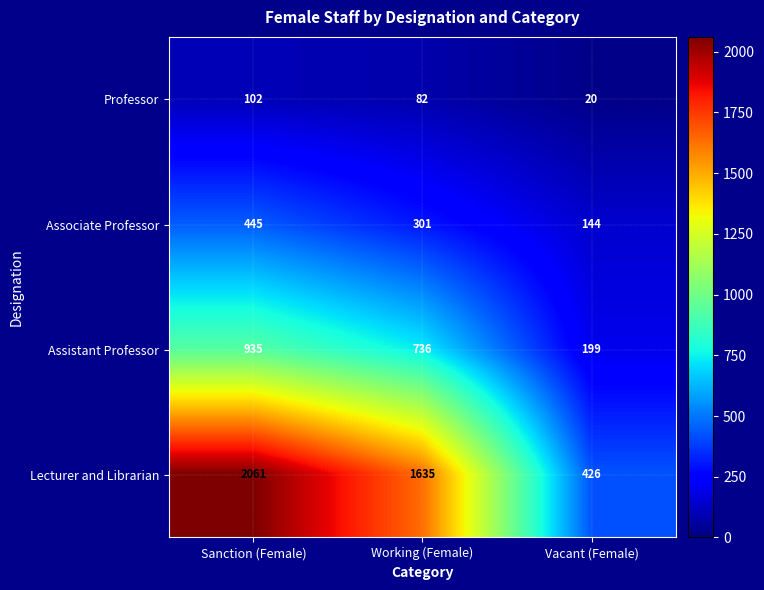

Reading left to right, transcribe all the data shown in this chart.

Professor: Sanction (Female)=102	Working (Female)=82	Vacant (Female)=20
Associate Professor: Sanction (Female)=445	Working (Female)=301	Vacant (Female)=144
Assistant Professor: Sanction (Female)=935	Working (Female)=736	Vacant (Female)=199
Lecturer and Librarian: Sanction (Female)=2061	Working (Female)=1635	Vacant (Female)=426